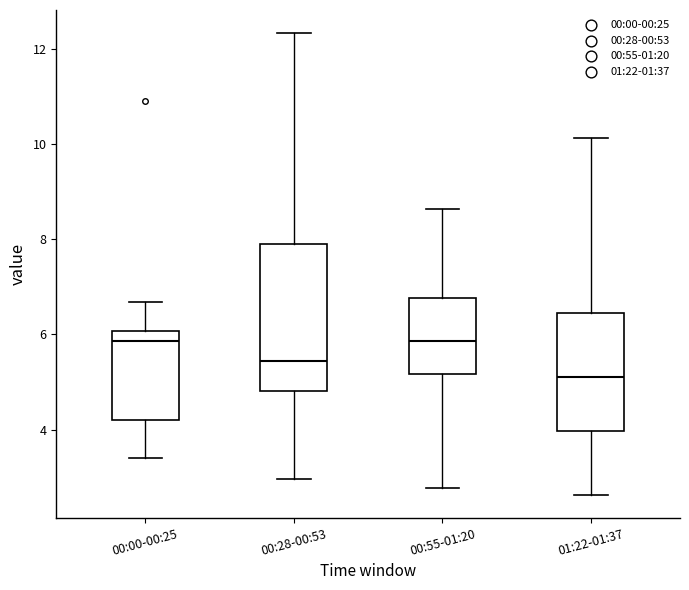

Where is the upper edge of the box for 01:22-01:37 on the y-axis? The values are not printed on the chart, so give them approximately, as read against the axis.

6.4